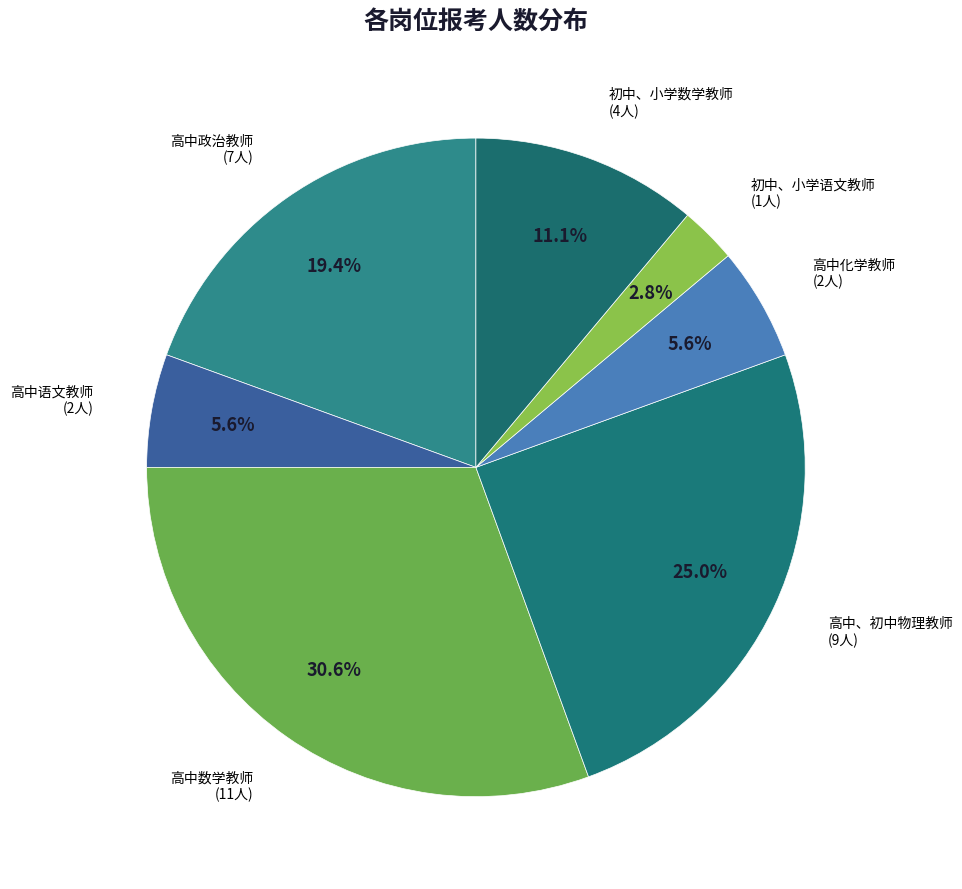

To the nearest percent, what is the difference between the largest and smallest slice percentages?

28%